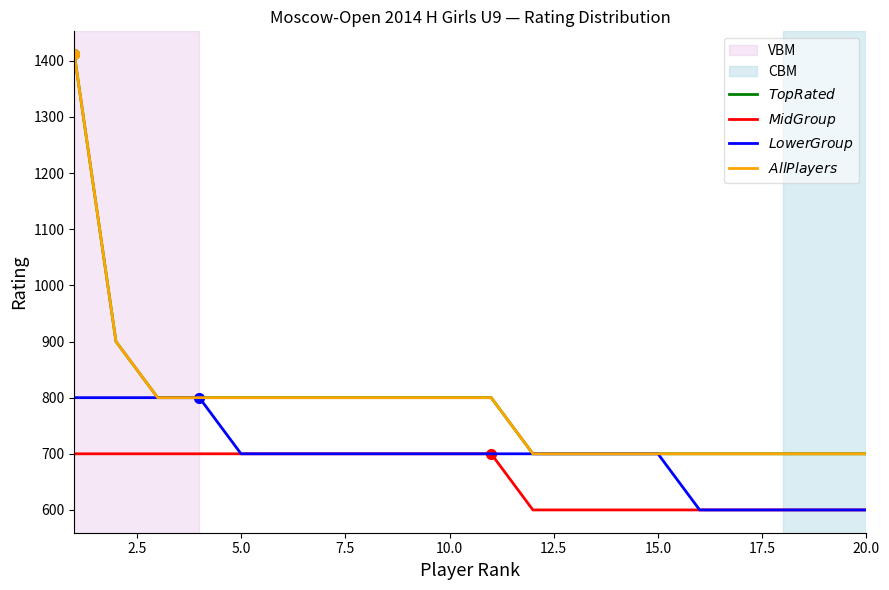

True or false: $Lower Group$ has more than 1 interior local peaks.

False